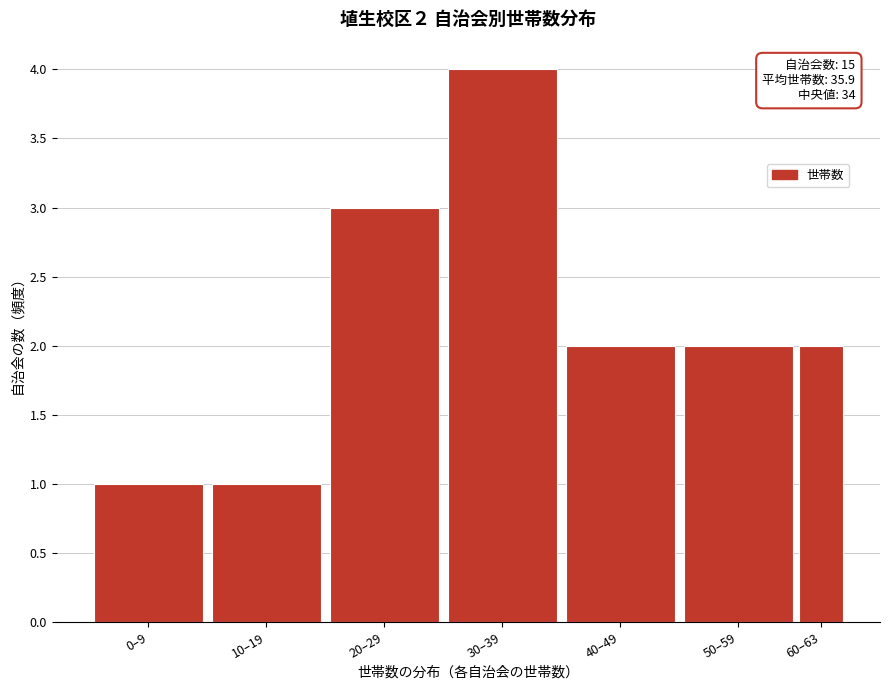

Reading left to right, extract all data points from this chart.

0–9=1	10–19=1	20–29=3	30–39=4	40–49=2	50–59=2	60–63=2